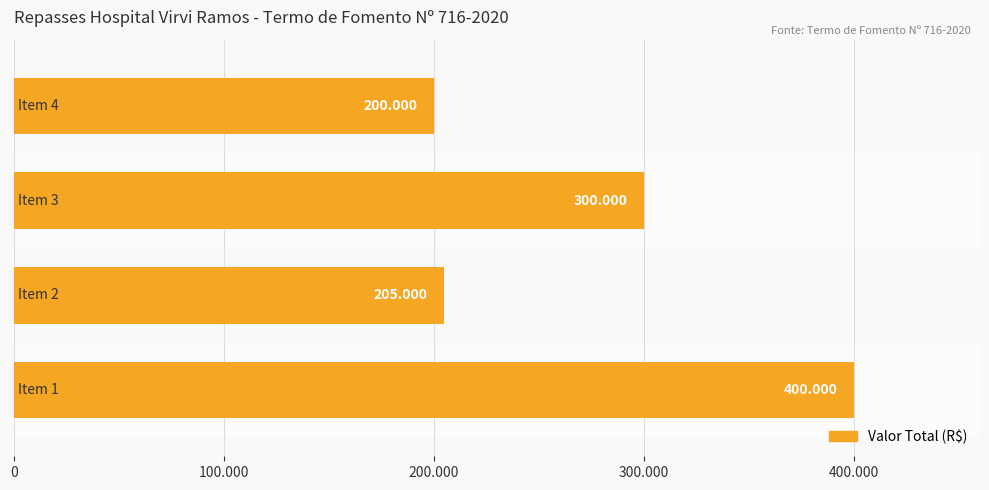

Does the chart contain stacked bars?

No